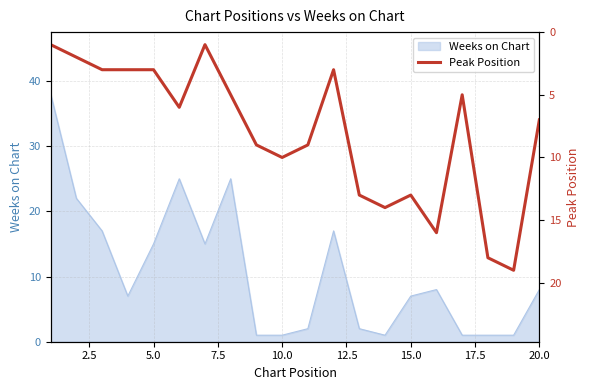

What is the average value?

8